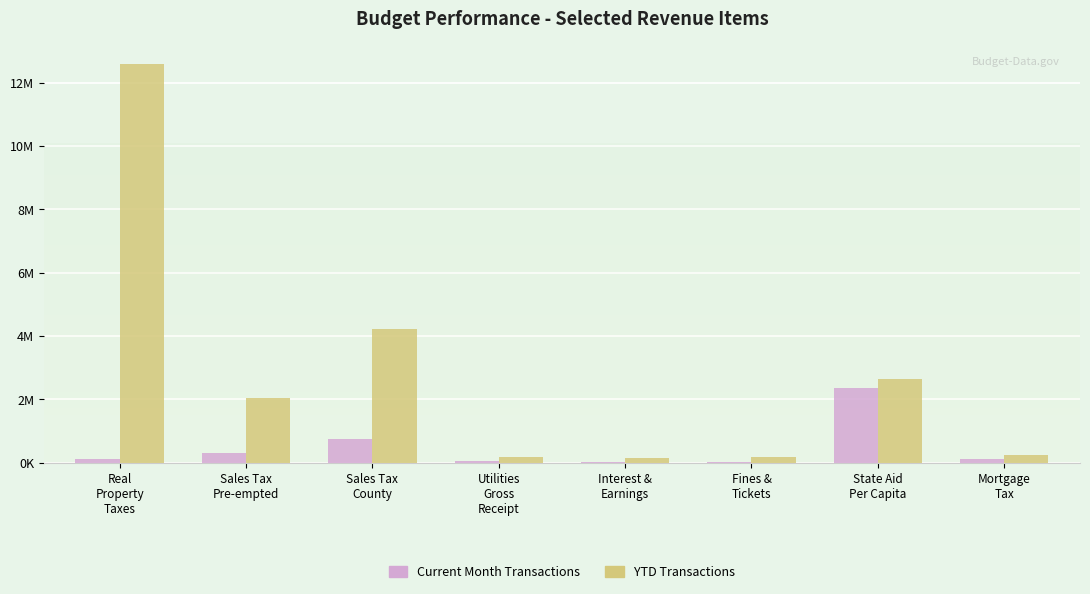

List the labels in order of Current Month Transactions value, smallest first.

Interest &
Earnings, Fines &
Tickets, Utilities
Gross
Receipt, Real
Property
Taxes, Mortgage
Tax, Sales Tax
Pre-empted, Sales Tax
County, State Aid
Per Capita